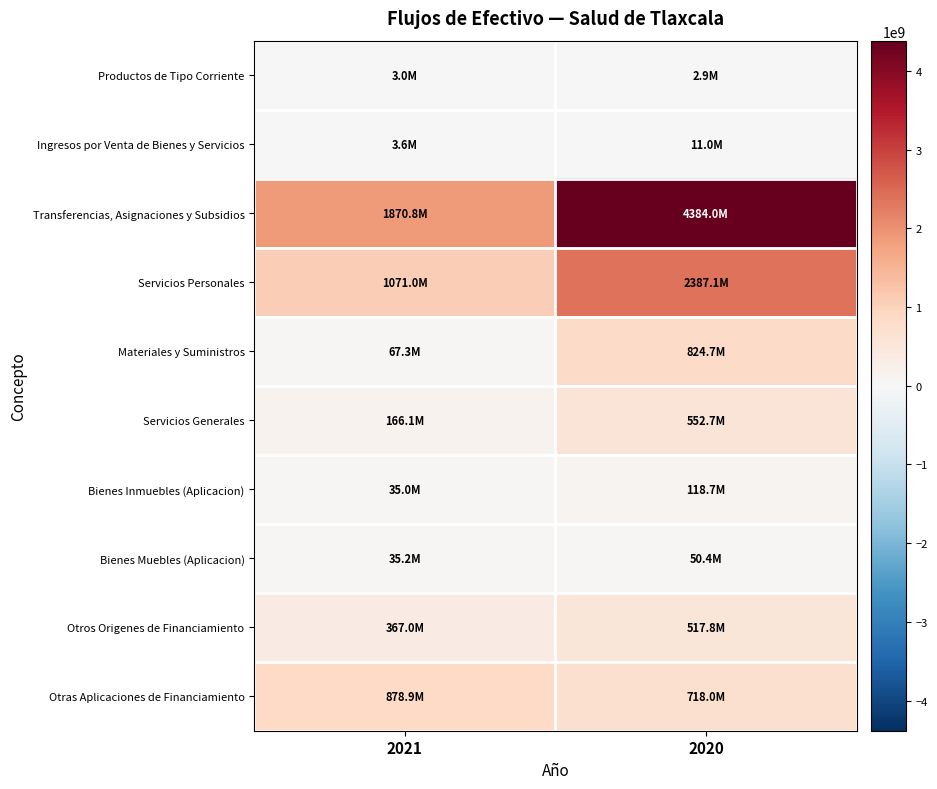

Reading left to right, what are all the values shown in this chart?

Productos de Tipo Corriente: 2021=2964639	2020=2878055
Ingresos por Venta de Bienes y Servicios: 2021=3617488	2020=10997086
Transferencias, Asignaciones y Subsidios: 2021=1870771772	2020=4383956479
Servicios Personales: 2021=1070977705	2020=2387093744
Materiales y Suministros: 2021=67346265	2020=824731663
Servicios Generales: 2021=166139153	2020=552690443
Bienes Inmuebles (Aplicacion): 2021=35017867	2020=118673799
Bienes Muebles (Aplicacion): 2021=35154289	2020=50423189
Otros Origenes de Financiamiento: 2021=366990893	2020=517771280
Otras Aplicaciones de Financiamiento: 2021=878896375	2020=718022393